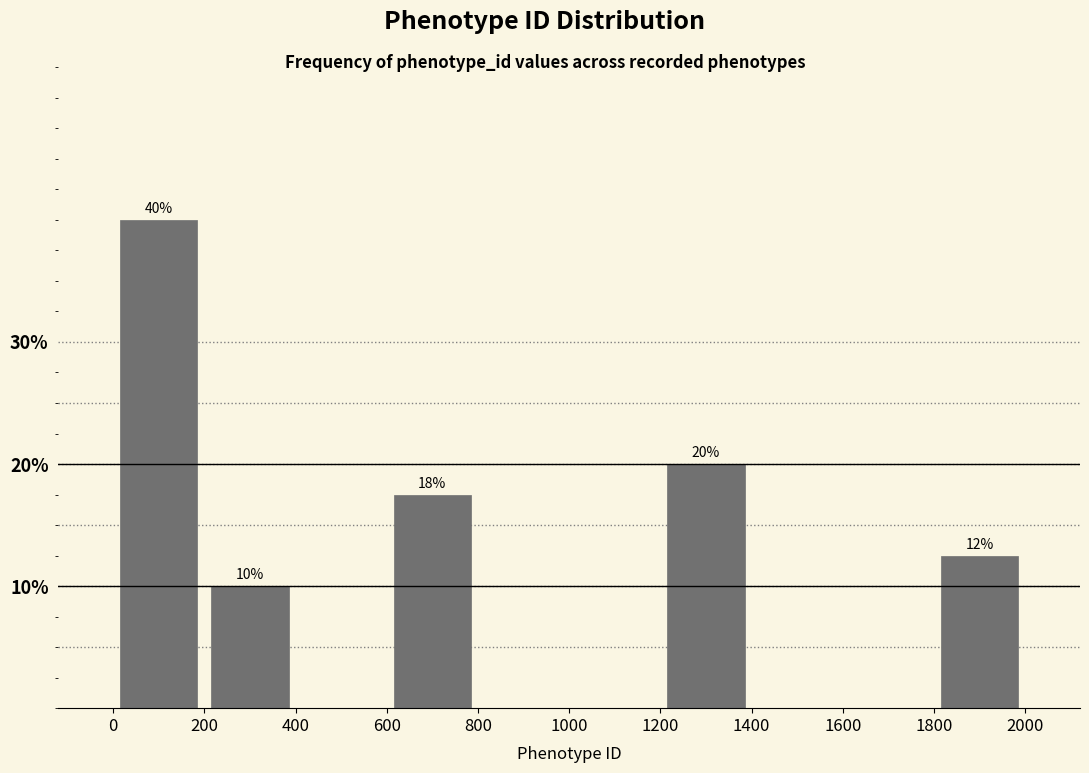

Which range on the x-axis has the tallest bar?

0 to 200